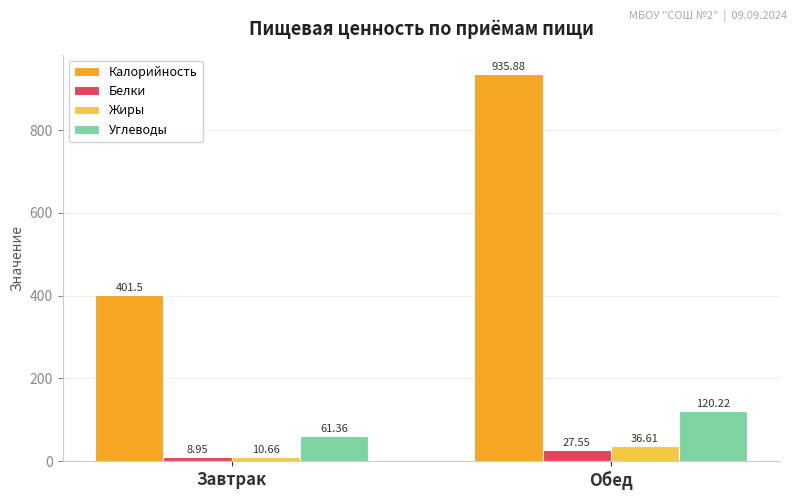

Does the chart contain any negative values?

No